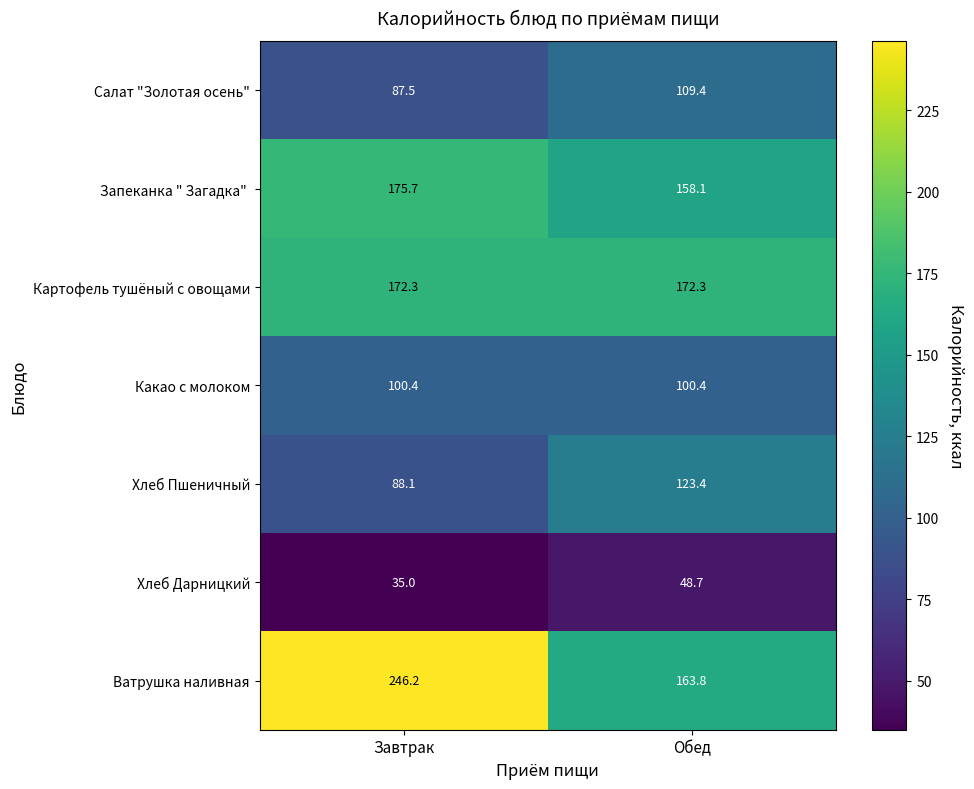

Rank the categories by Ватрушка наливная value from lowest to highest.

Обед, Завтрак